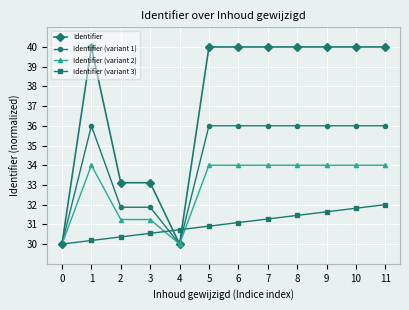

True or false: Identifier has a value of 53.4 at 11.

False